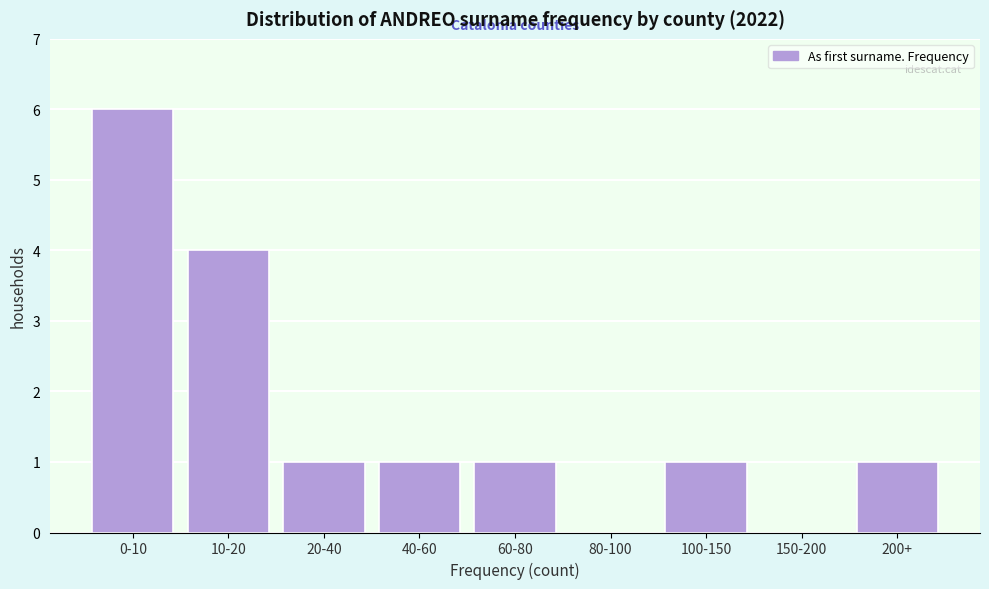

Reading left to right, list all the values displayed in this chart.

0-10=6	10-20=4	20-40=1	40-60=1	60-80=1	80-100=0	100-150=1	150-200=0	200+=1